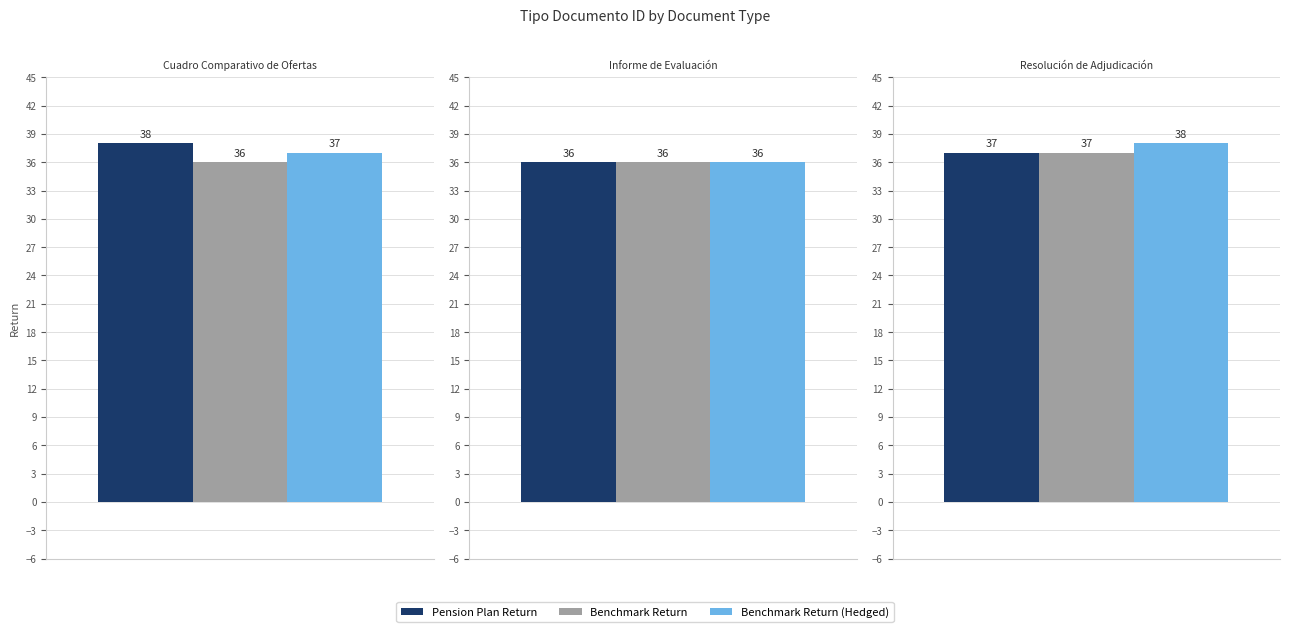

What is the sum of the Benchmark Return (Hedged) values at Informe de Evaluación and Resolución de Adjudicación?

74